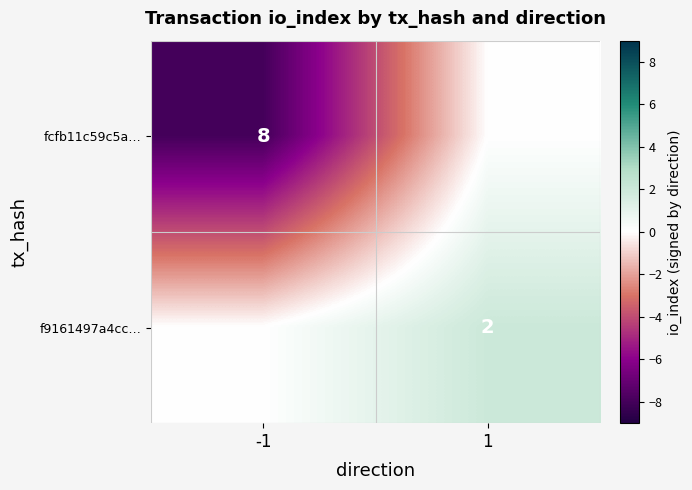

The value of f9161497a4cc… at 1 is 3. True or false?

False